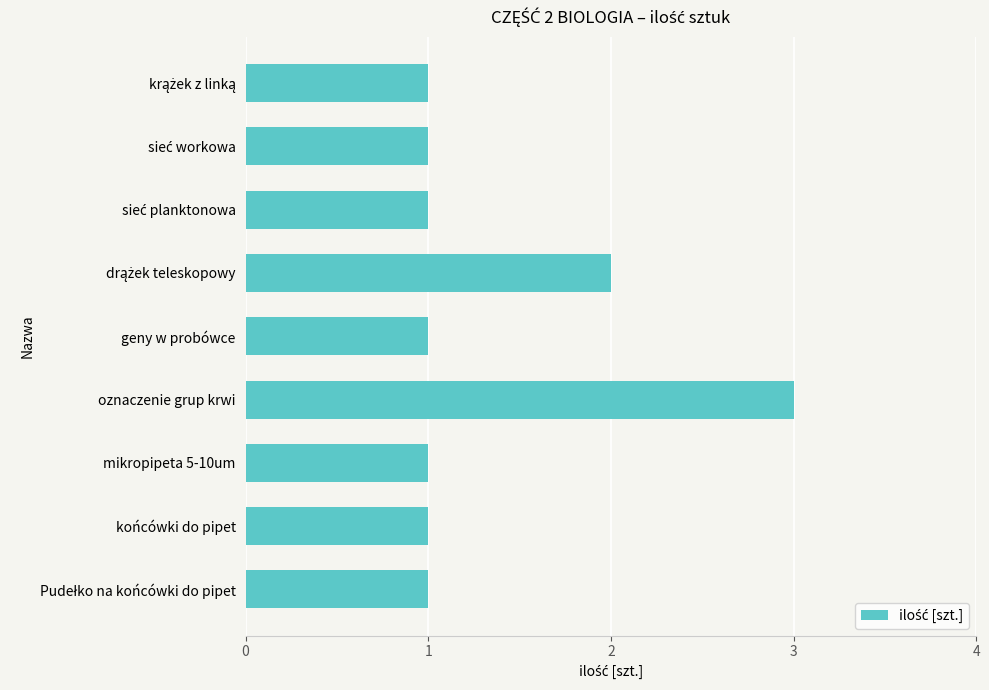

How many values are between 1 and 2?

8